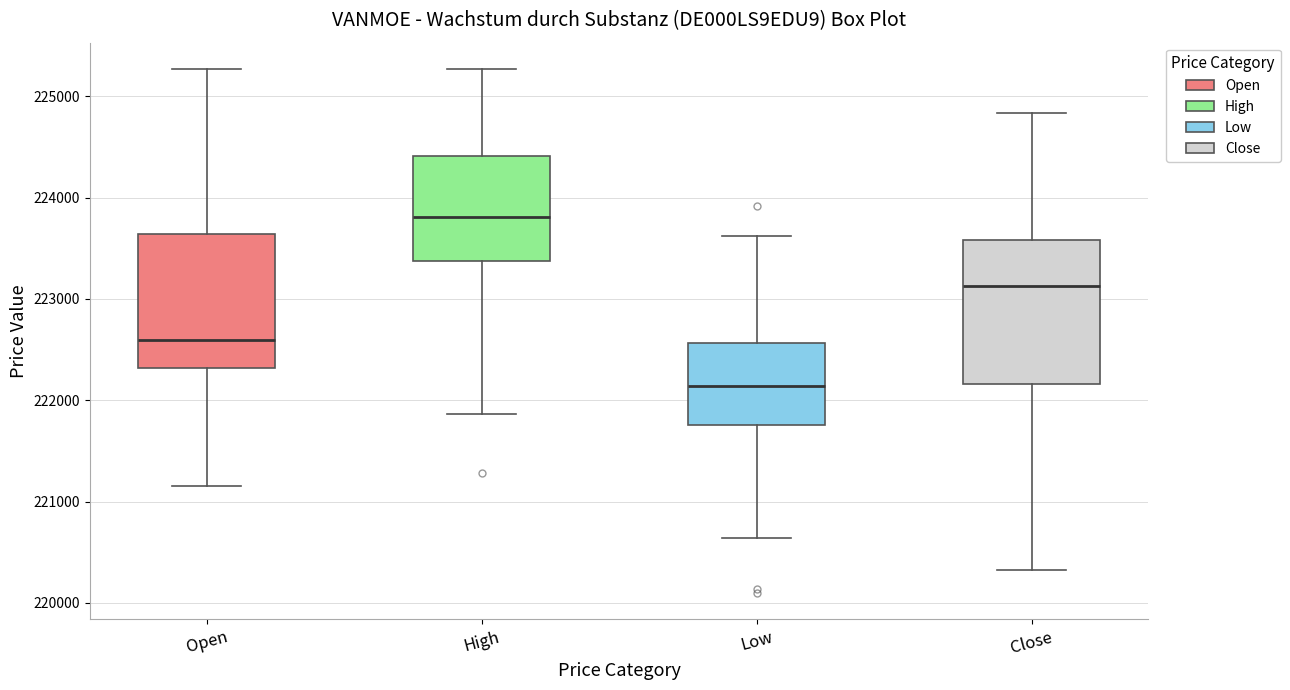

Reading left to right, transcribe this box plot: for each box, give where its median line is, the range the box spans, and where its two whiskers end, as read against the y-axis. The values are not printed on the chart, so give them approximately, as read against the axis.

Open: median 222600, box 222300 to 223600, whiskers 221200 to 225300
High: median 223800, box 223400 to 224400, whiskers 221900 to 225300
Low: median 222100, box 221800 to 222600, whiskers 220600 to 223600
Close: median 223100, box 222200 to 223600, whiskers 220300 to 224800